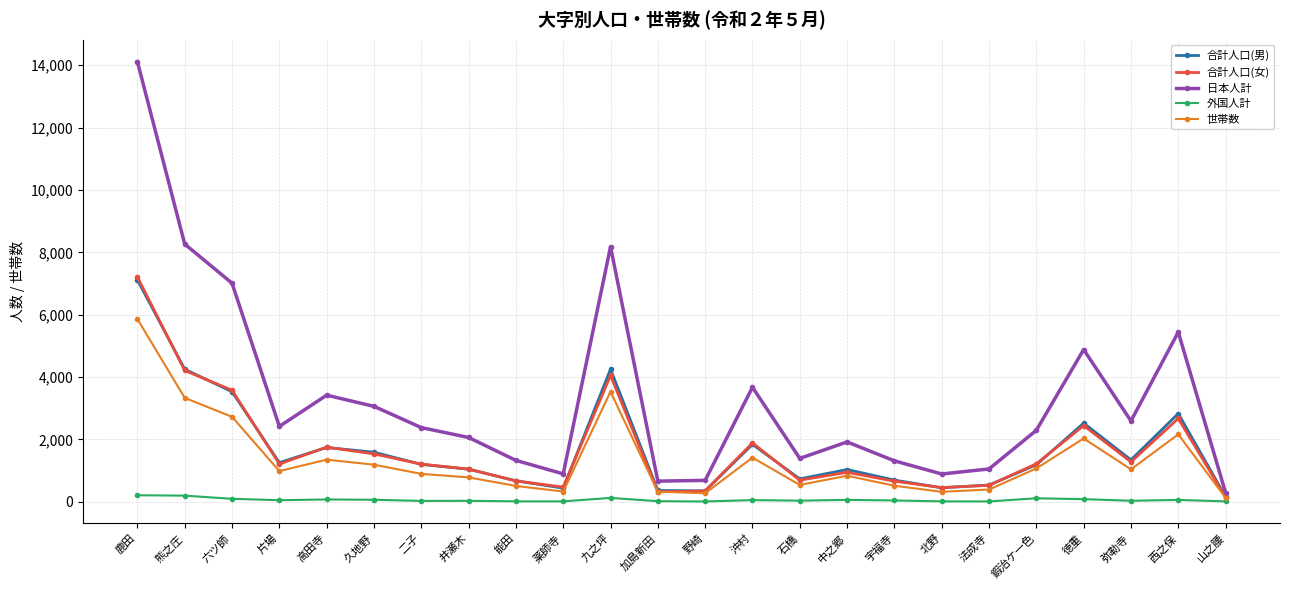

What is the sum of all 合計人口(男) values?

41048